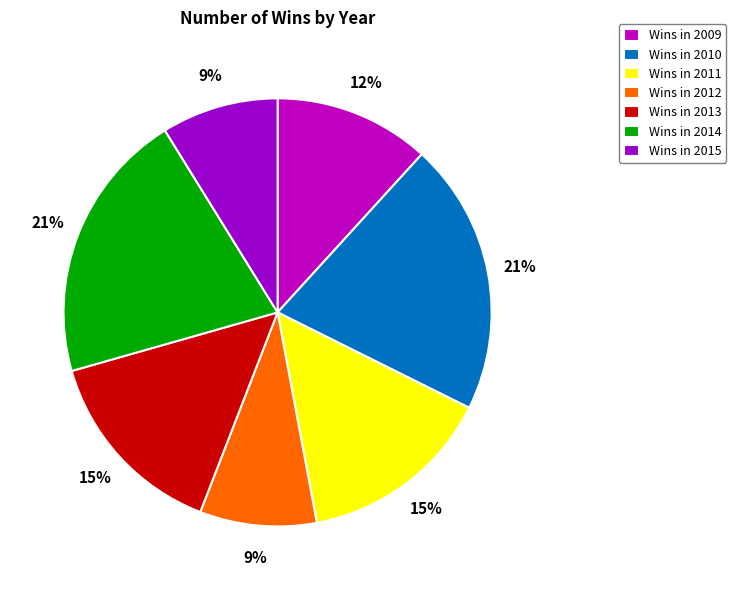

Do Wins in 2010 and Wins in 2011 together represent more than half of the pie?

No